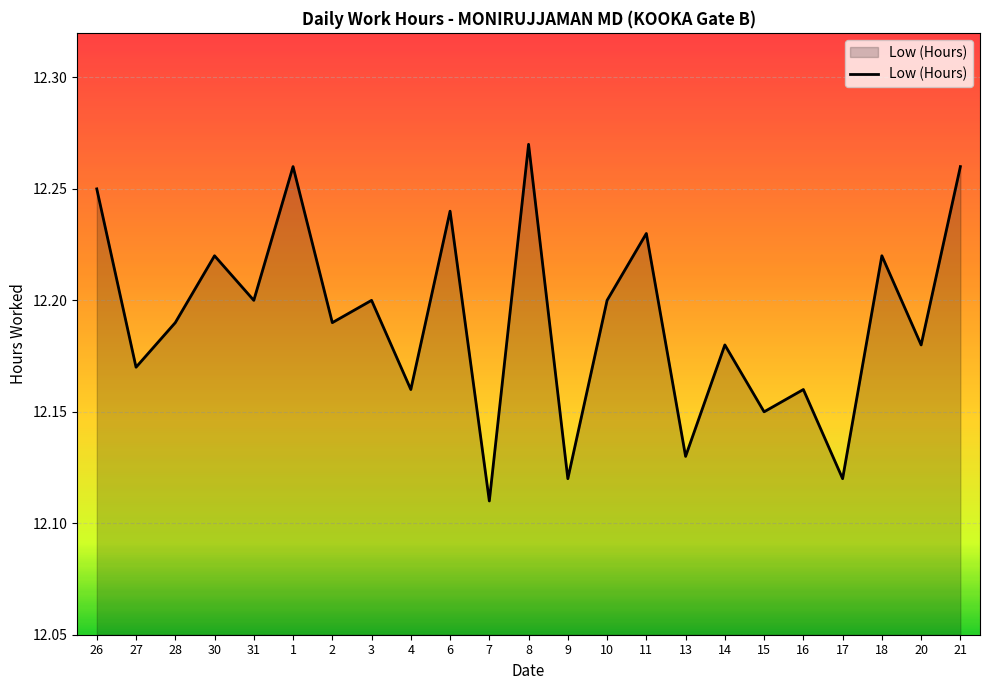

True or false: the data shows 5.3 at 18.

False